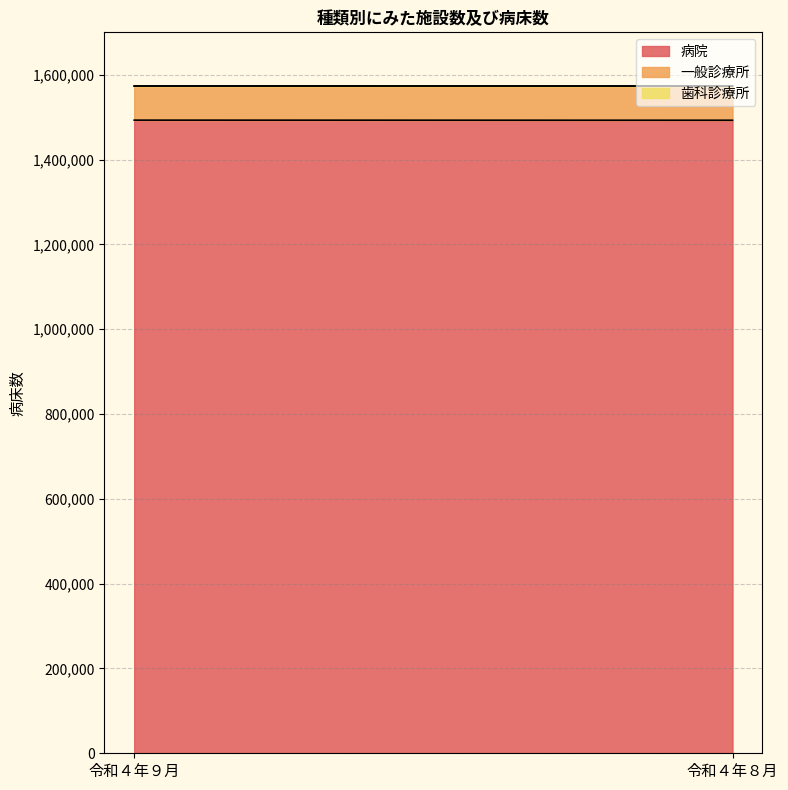

How many lines are shown in the chart?

3